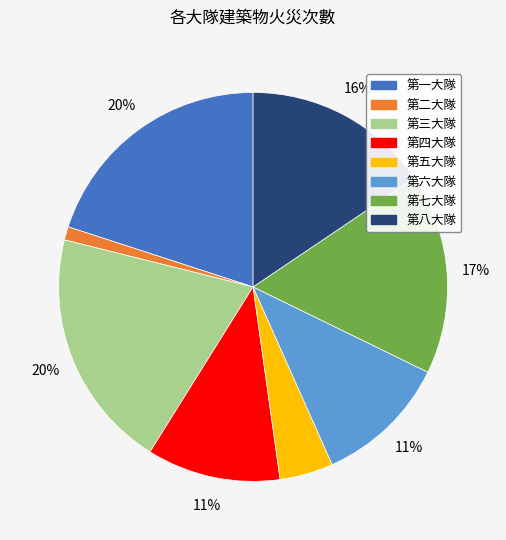

How many segments does this pie chart have?

8